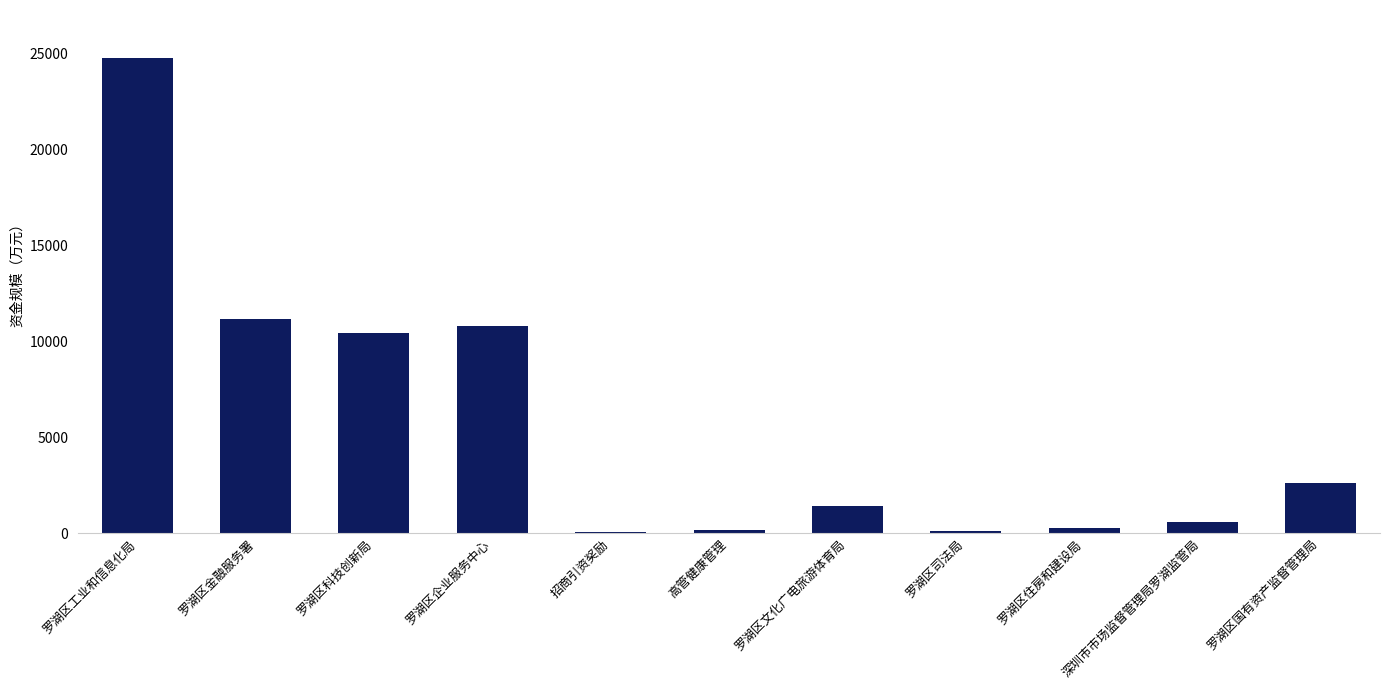

The value at 深圳市市场监督管理局罗湖监管局 is 602.0. True or false?

True